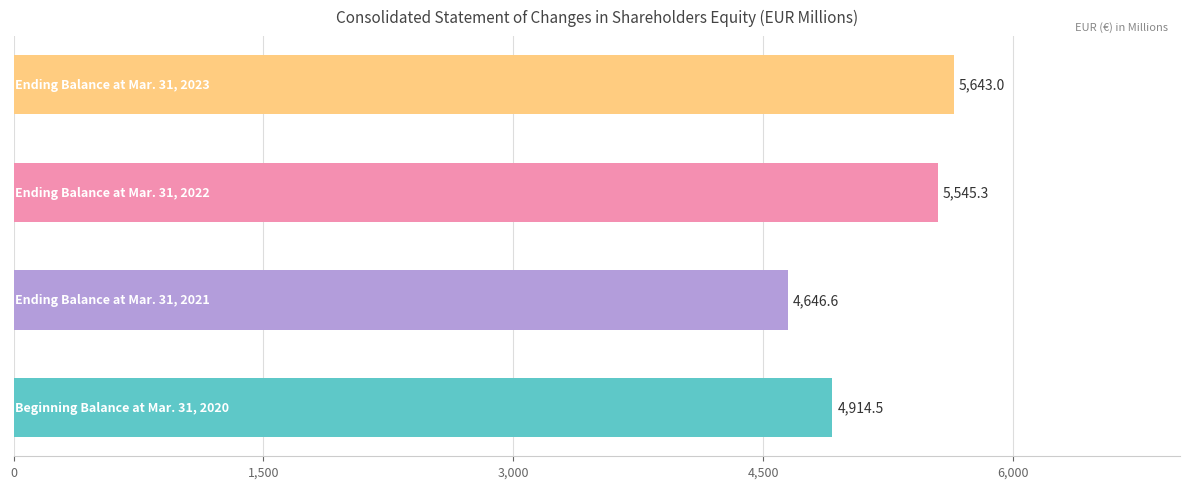

What is the sum of all values?

20749.4